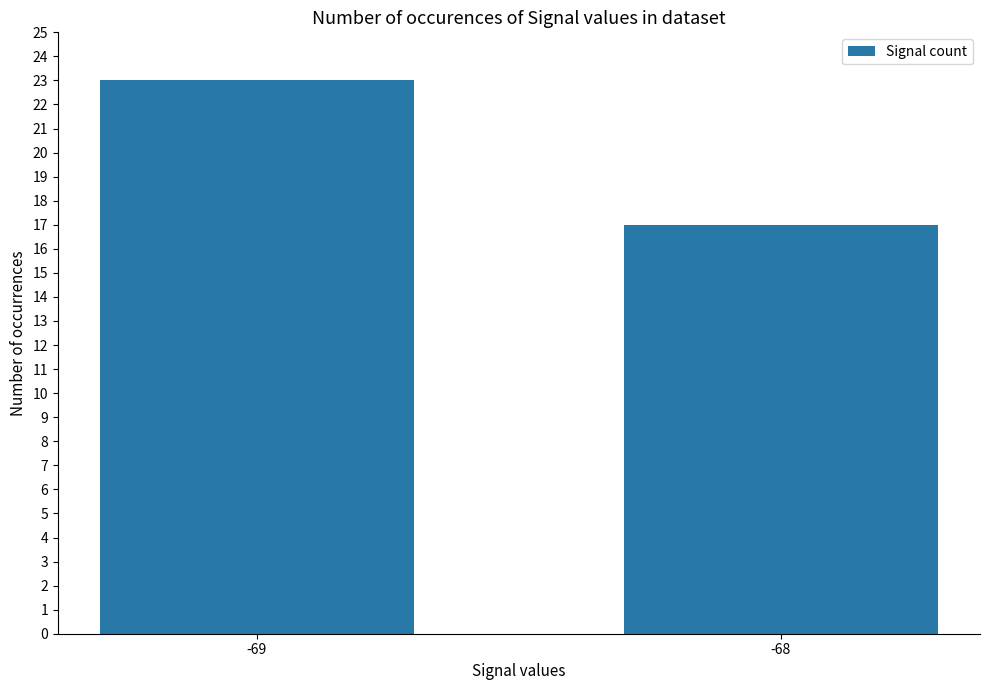

True or false: the data shows 17 at -68.

True